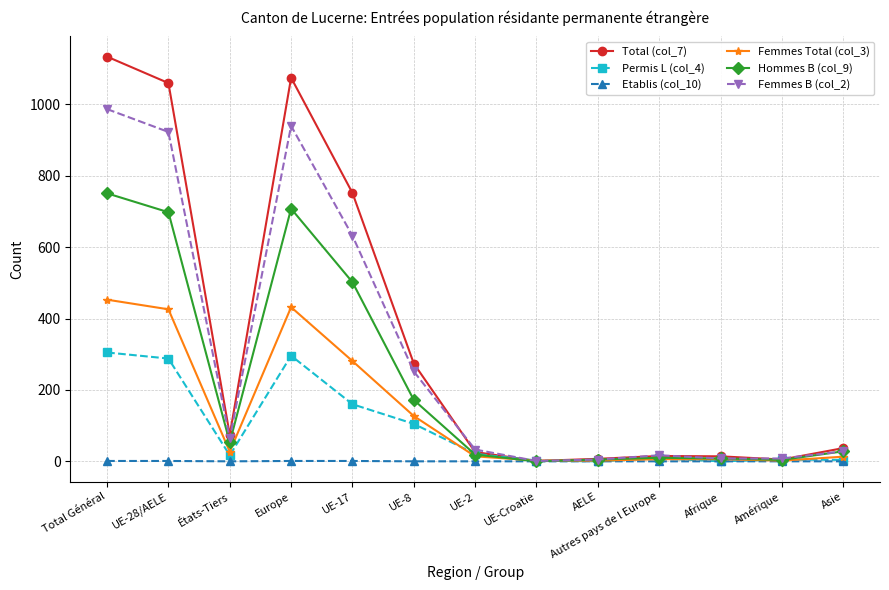

Rank the series by their maximum value, from highest to lowest.

Total (col_7), Femmes B (col_2), Hommes B (col_9), Femmes Total (col_3), Permis L (col_4), Etablis (col_10)